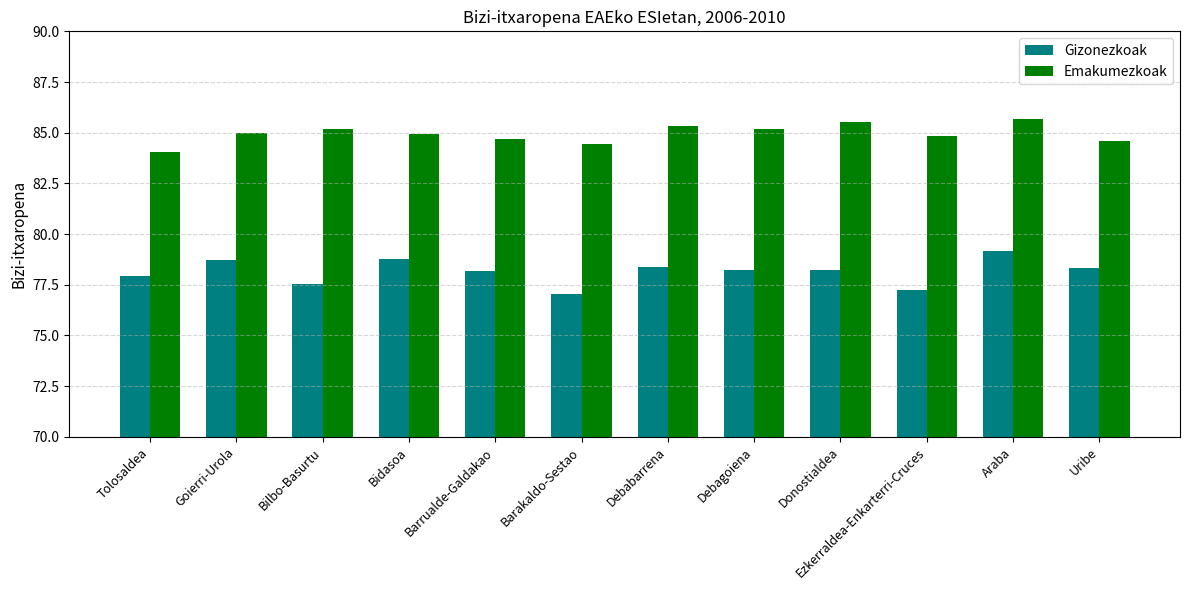

Rank the series by their maximum value, from lowest to highest.

Gizonezkoak, Emakumezkoak